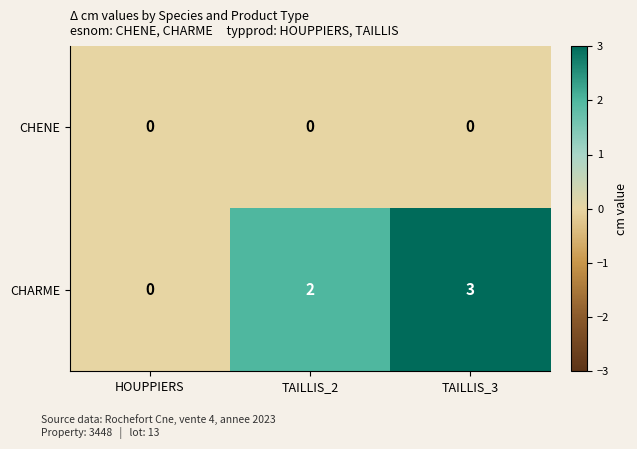

The CHARME series shows 3 at TAILLIS_3. True or false?

True